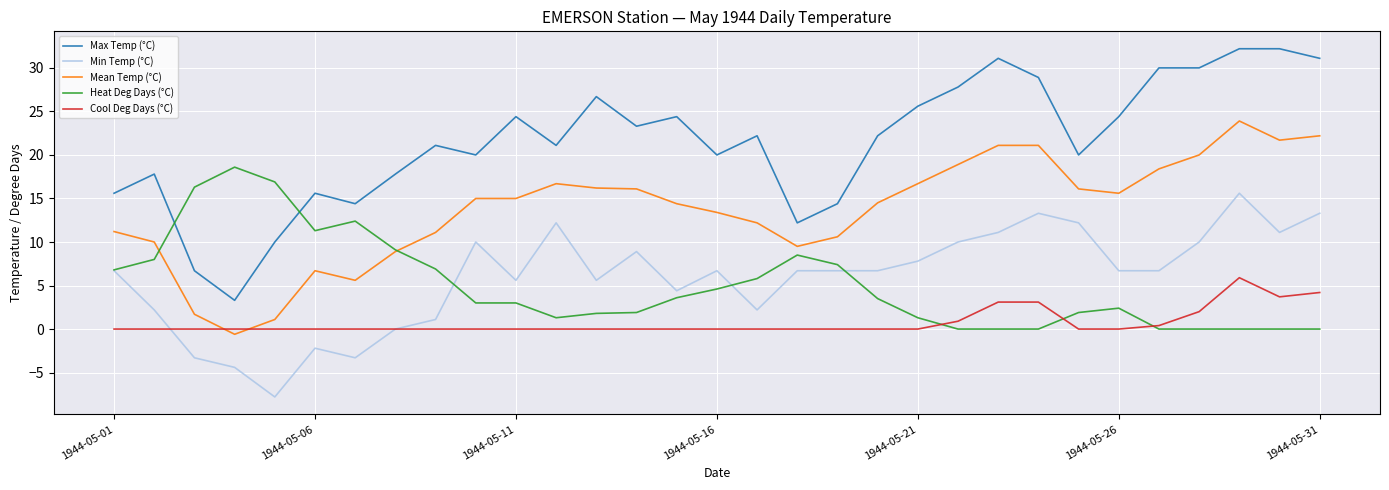

List the series in order of their peak value, highest first.

Max Temp (°C), Mean Temp (°C), Heat Deg Days (°C), Min Temp (°C), Cool Deg Days (°C)